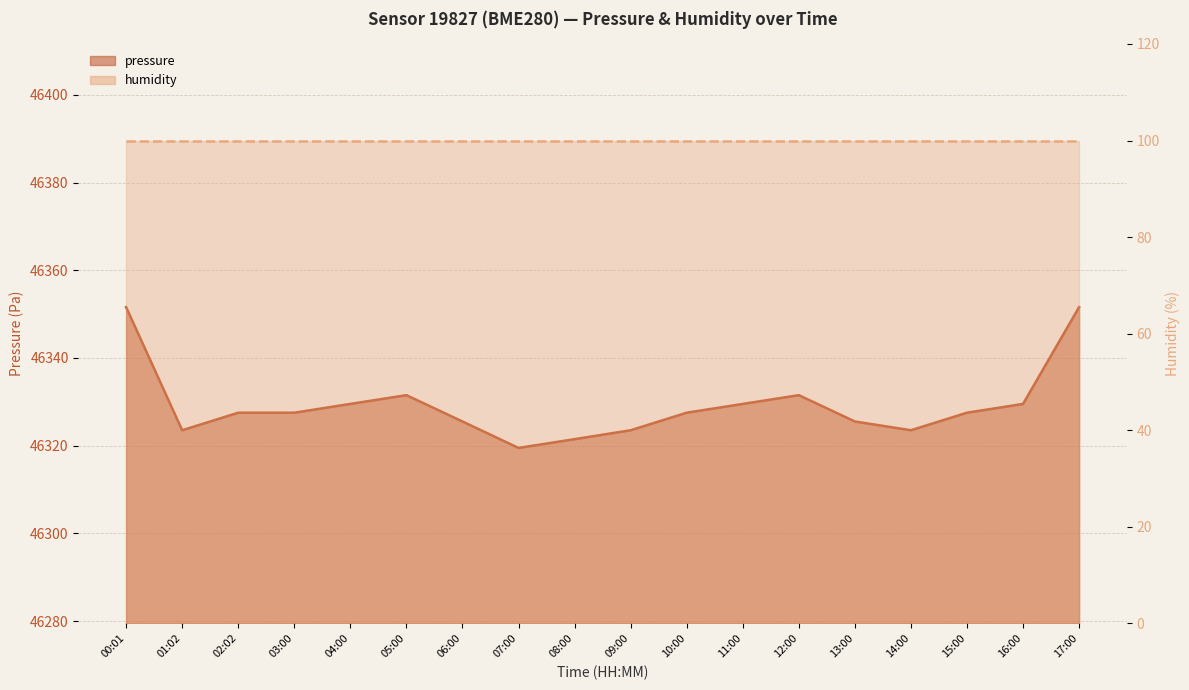

What is the maximum value shown in the chart?

46351.6